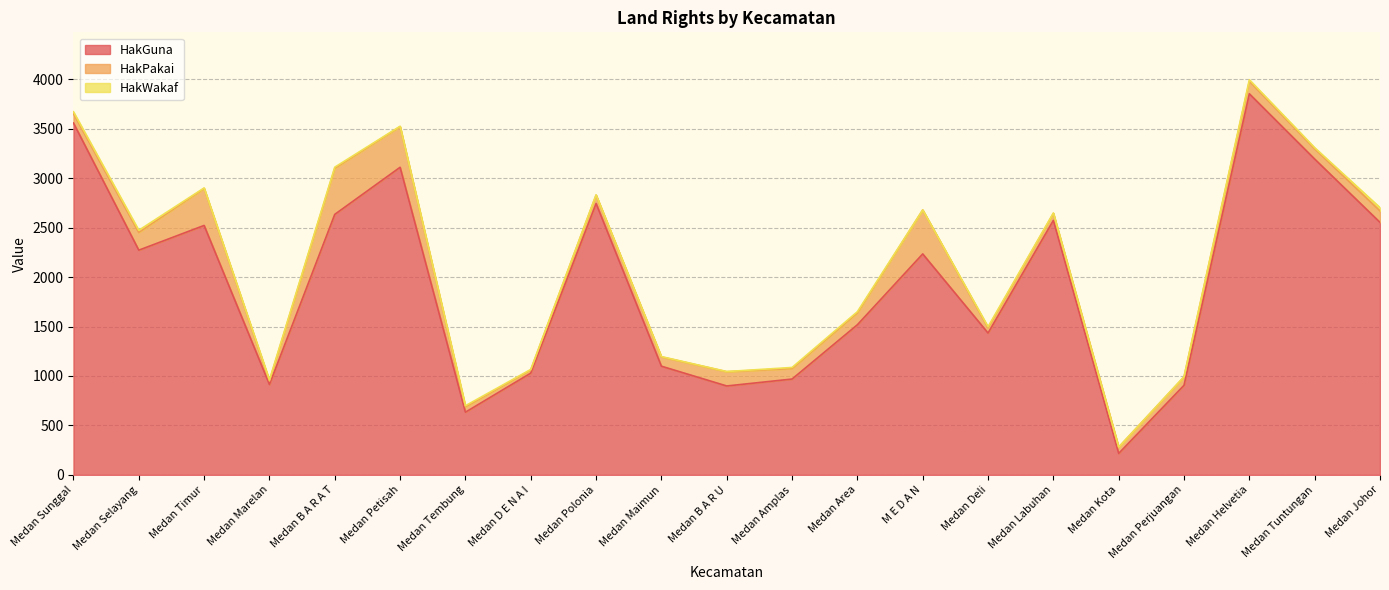

True or false: HakGuna and HakPakai cross at least once.

False